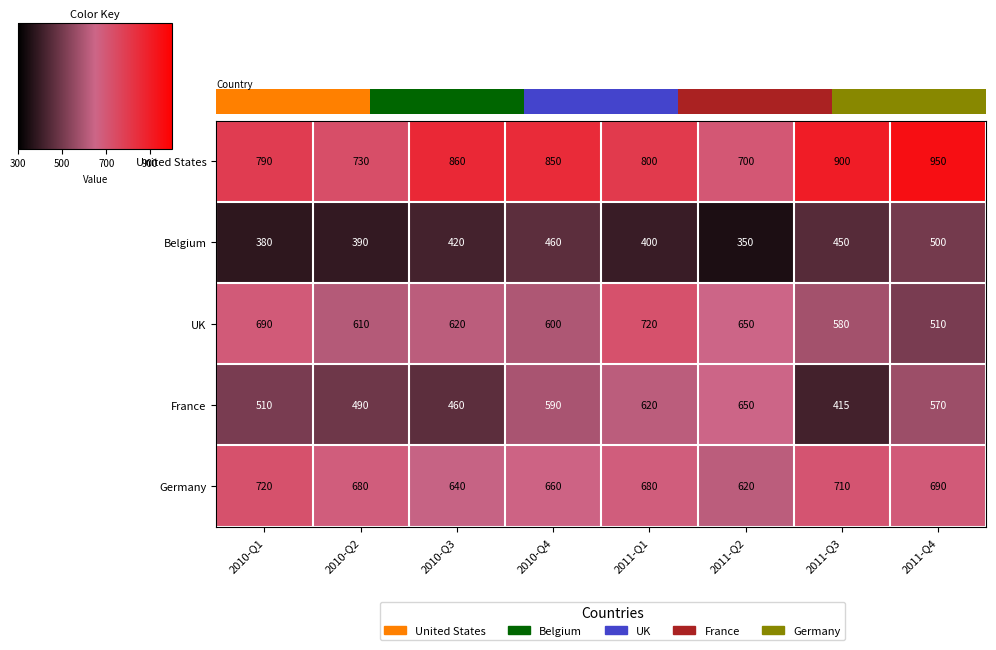

At 2011-Q4, list the series in order from largest to smallest.

United States, Germany, France, UK, Belgium